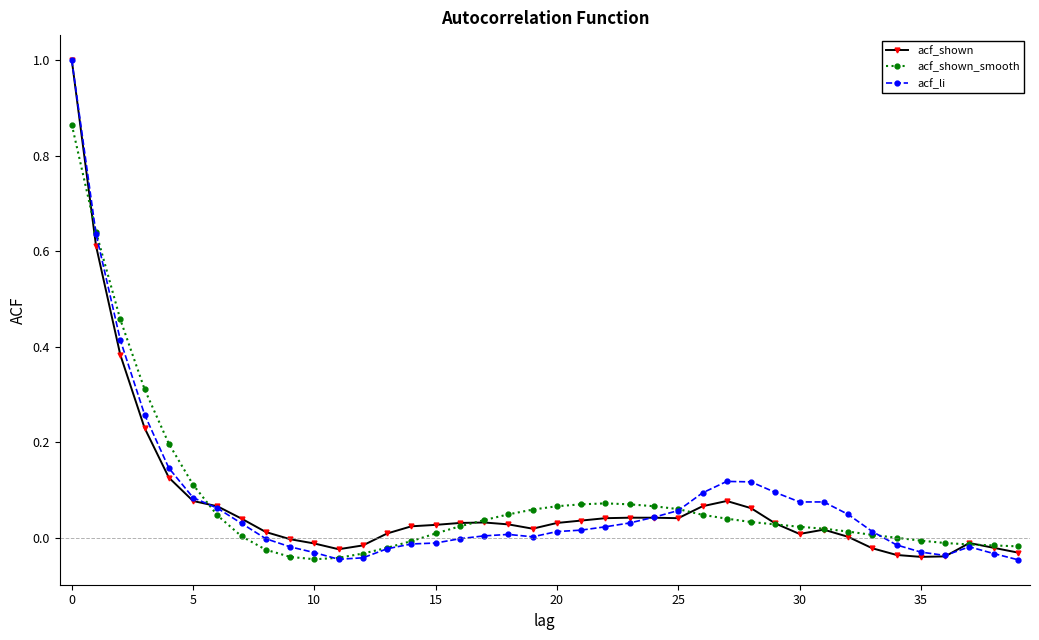

How many distinct data groups are displayed?

3